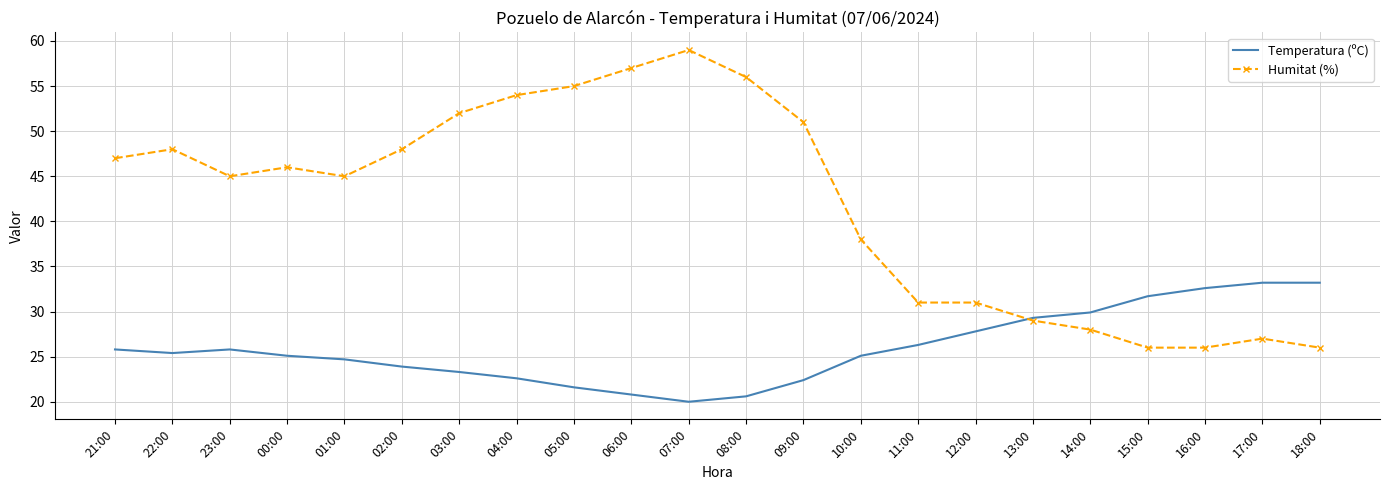

The value of Temperatura (ºC) at 10:00 is 25.1. True or false?

True